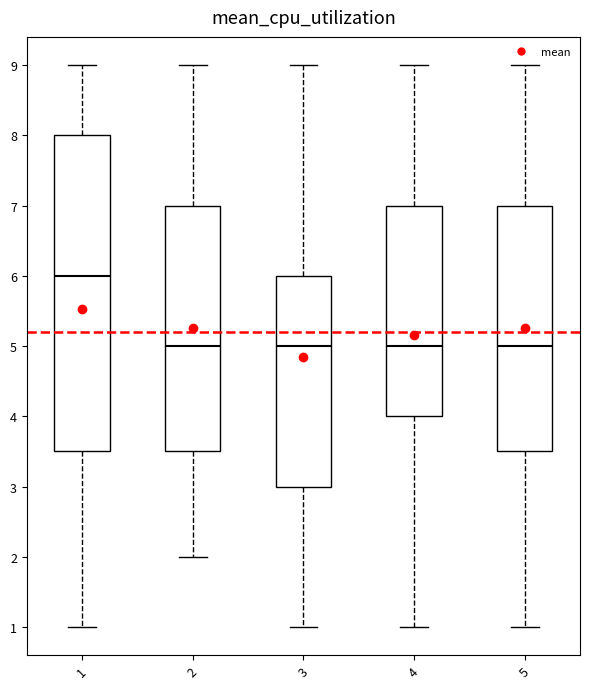

Reading left to right, read every box against the y-axis: the position of its median line, the range the box covers, and the ends of its whiskers. The values are not printed on the chart, so give them approximately, as read against the axis.

1: median 6.0, box 3.5 to 8.0, whiskers 1.0 to 9.0
2: median 5.0, box 3.5 to 7.0, whiskers 2.0 to 9.0
3: median 5.0, box 3.0 to 6.0, whiskers 1.0 to 9.0
4: median 5.0, box 4.0 to 7.0, whiskers 1.0 to 9.0
5: median 5.0, box 3.5 to 7.0, whiskers 1.0 to 9.0